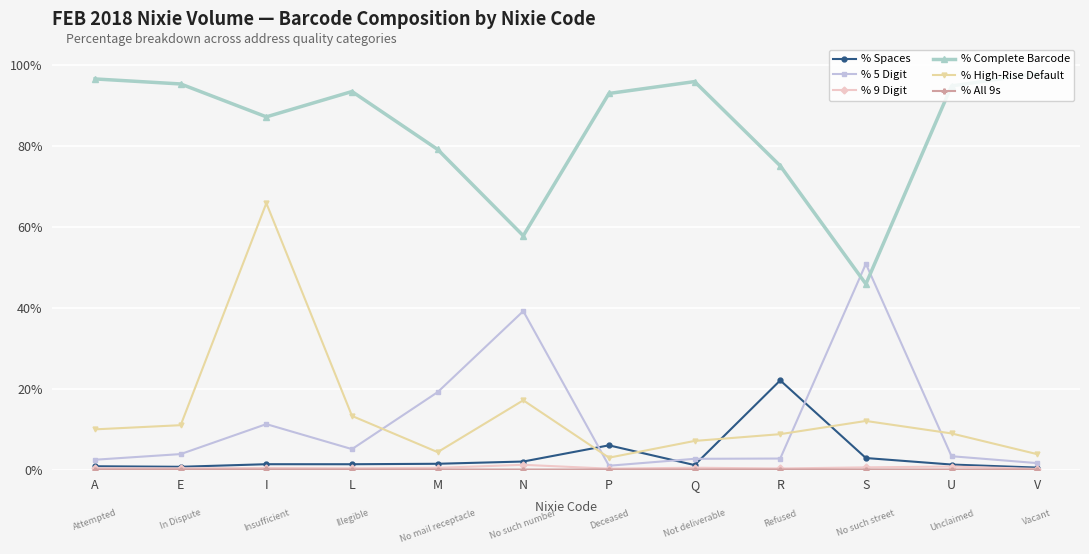

Reading right to left, list all the values displayed in this chart.

% Spaces: 0.0	0.0	0.0	0.2	0.0	0.1	0.0	0.0	0.0	0.0	0.0	0.0
% 5 Digit: 0.0	0.0	0.5	0.0	0.0	0.0	0.4	0.2	0.1	0.1	0.0	0.0
% 9 Digit: 0.0	0.0	0.0	0.0	0.0	0.0	0.0	0.0	0.0	0.0	0.0	0.0
% Complete Barcode: 1.0	0.9	0.5	0.8	1.0	0.9	0.6	0.8	0.9	0.9	1.0	1.0
% High-Rise Default: 0.0	0.1	0.1	0.1	0.1	0.0	0.2	0.0	0.1	0.7	0.1	0.1
% All 9s: 0.0	0.0	0.0	0.0	0.0	0.0	0.0	0.0	0.0	0.0	0.0	0.0